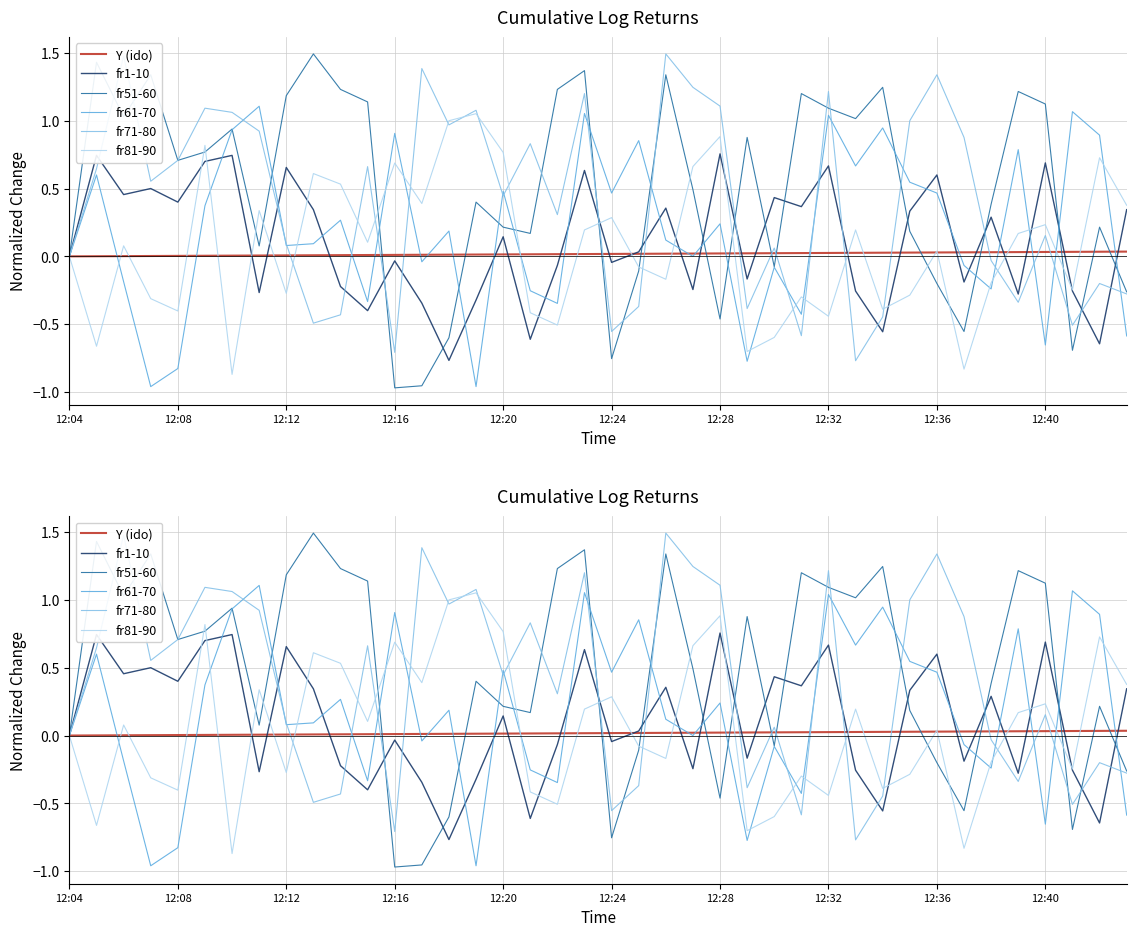

True or false: Y (ido) has a value of 0.0 at 12:08.

True